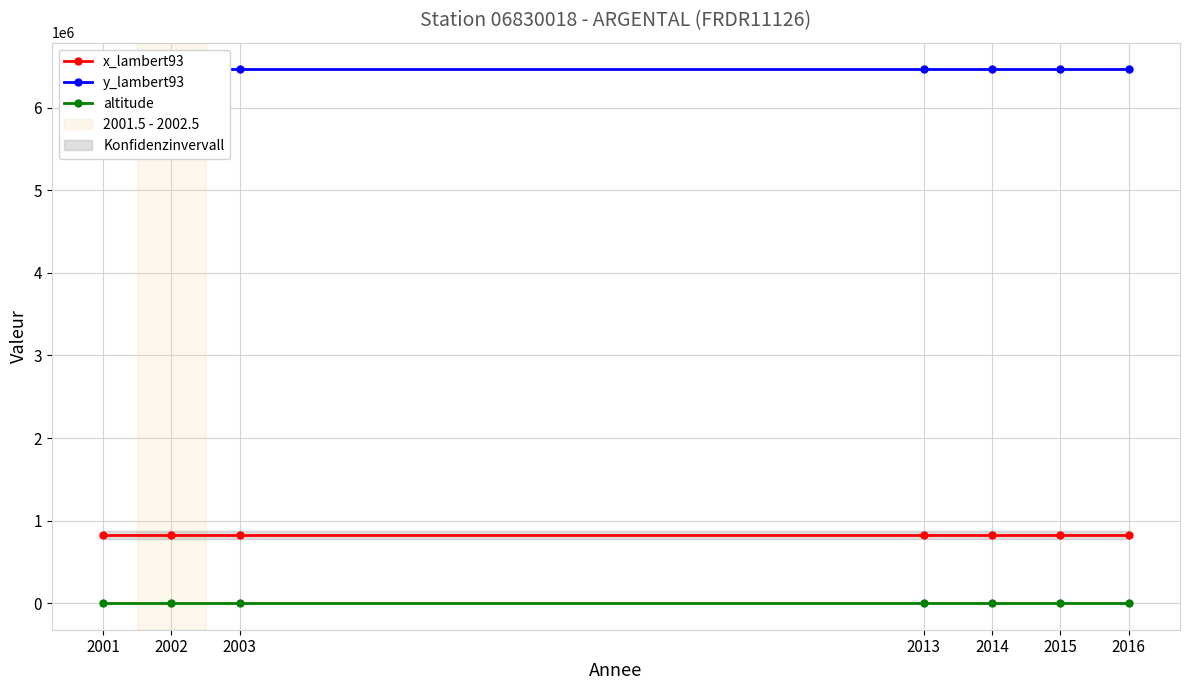

The altitude series shows 576 at 2014. True or false?

True